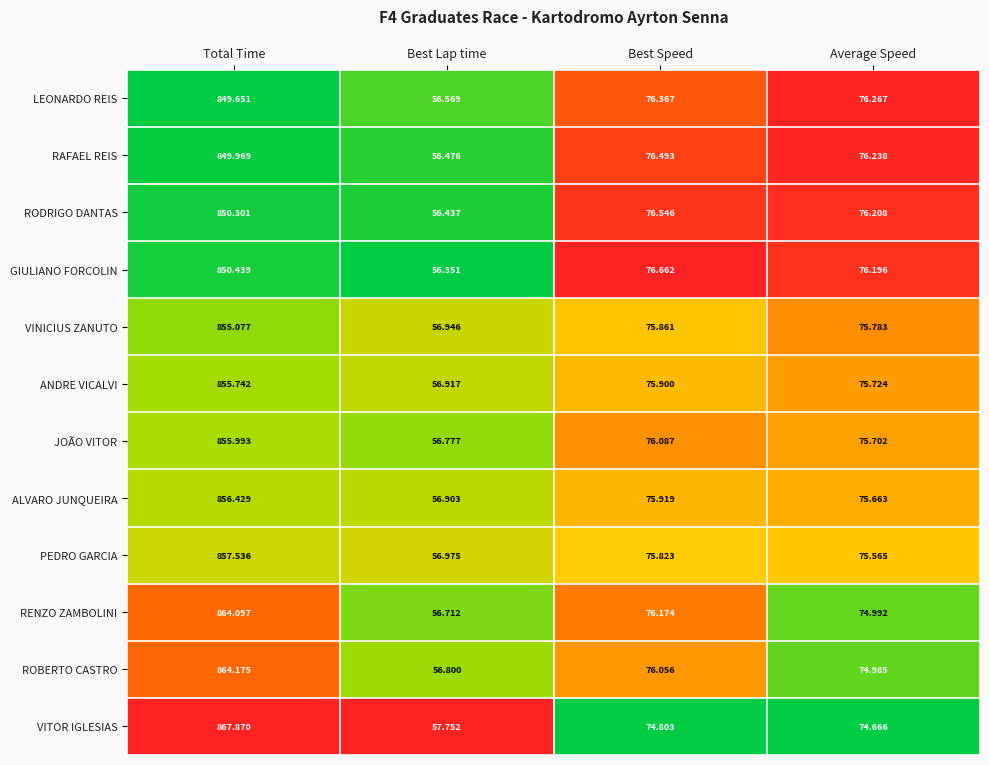

How many data points does each series have?

4